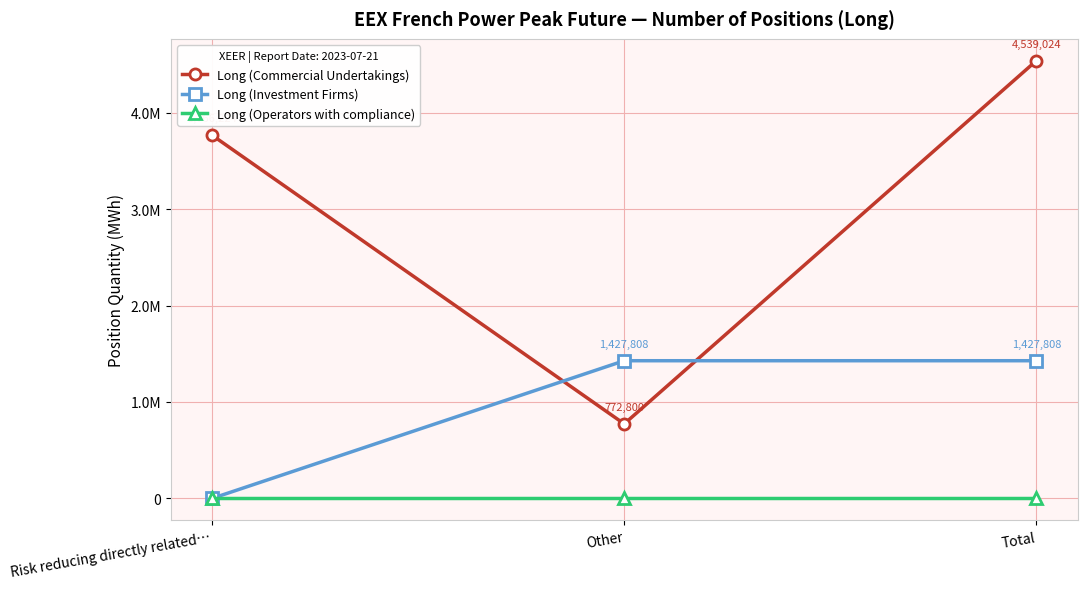

Reading left to right, extract all data points from this chart.

Long (Commercial Undertakings): 3766224	772800	4539024
Long (Investment Firms): 0	1427808	1427808
Long (Operators with compliance): 0	0	0